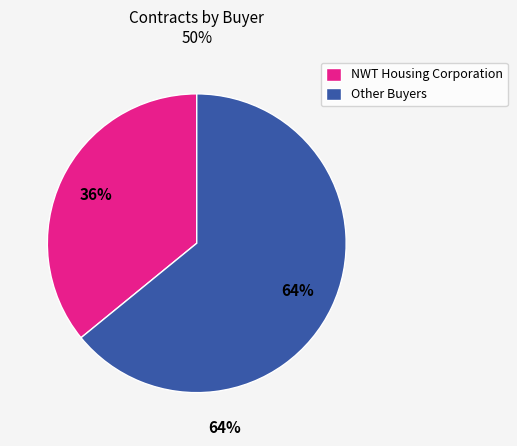

Combined, do Other Buyers and NWT Housing Corporation account for over 50%?

Yes